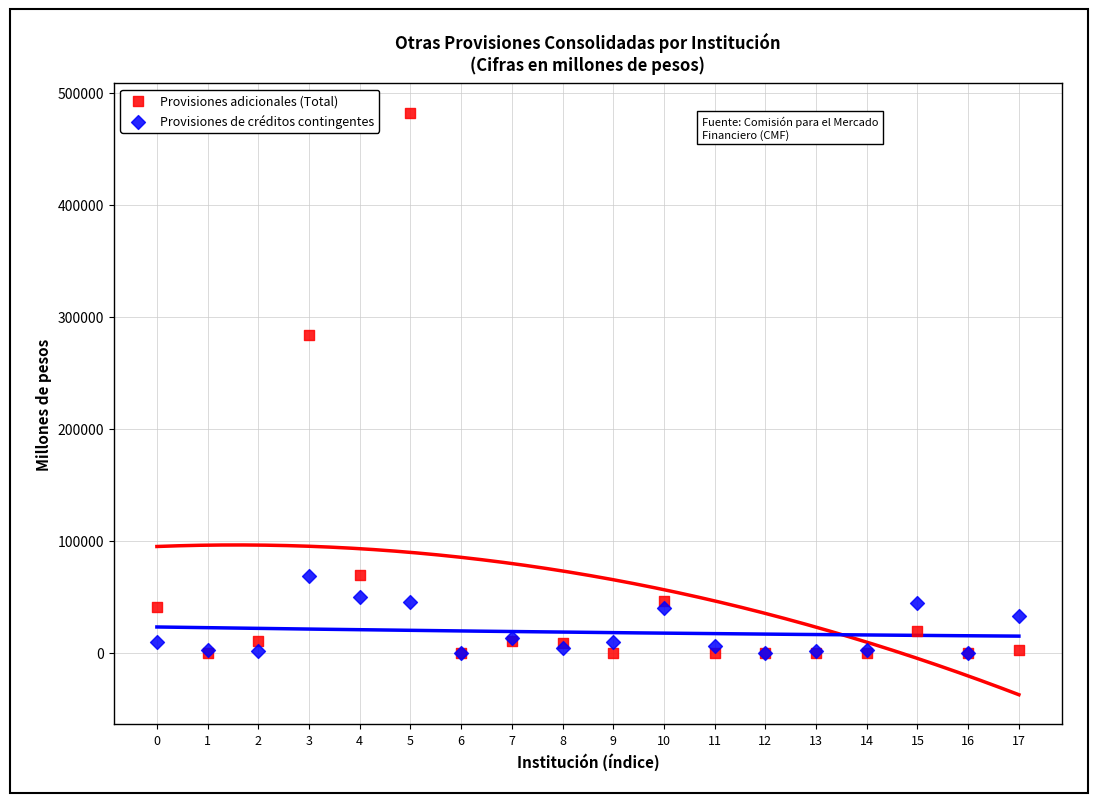

In the Provisiones adicionales (Total) series, what Y value is closest to 241202?

283252